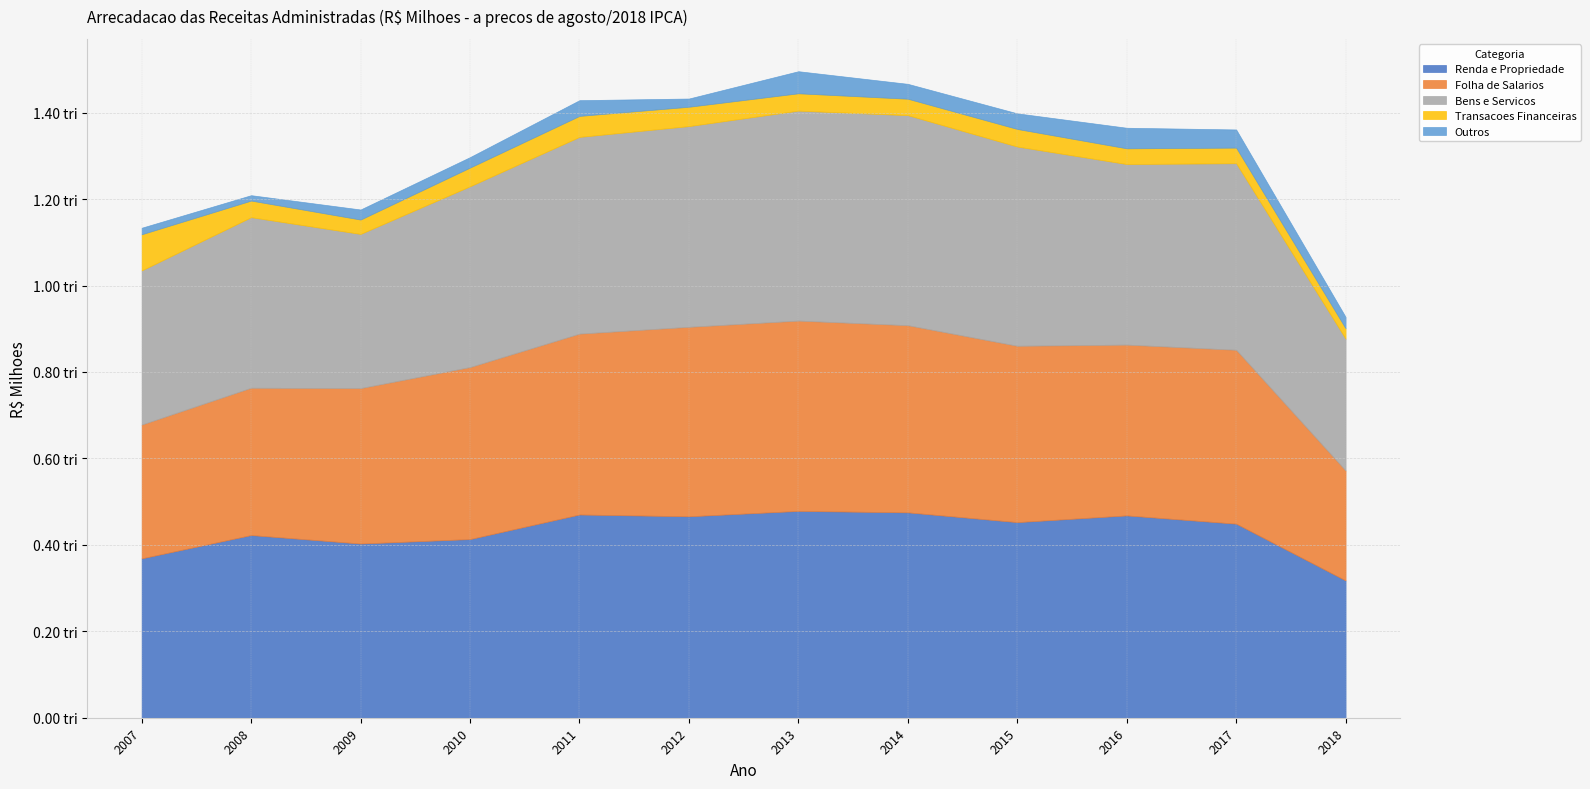

What is the spread (max minus min) of values at 2009?

379804.5